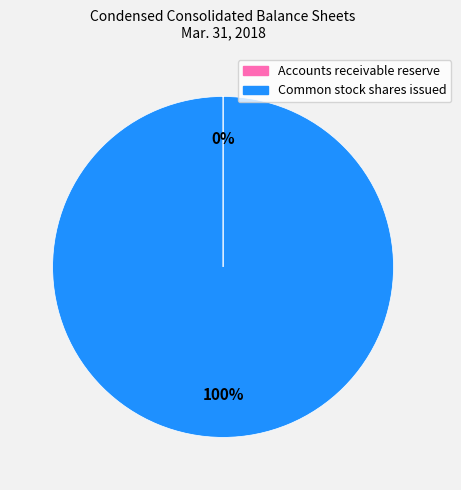

What is the largest slice in the pie chart?

Common stock shares issued